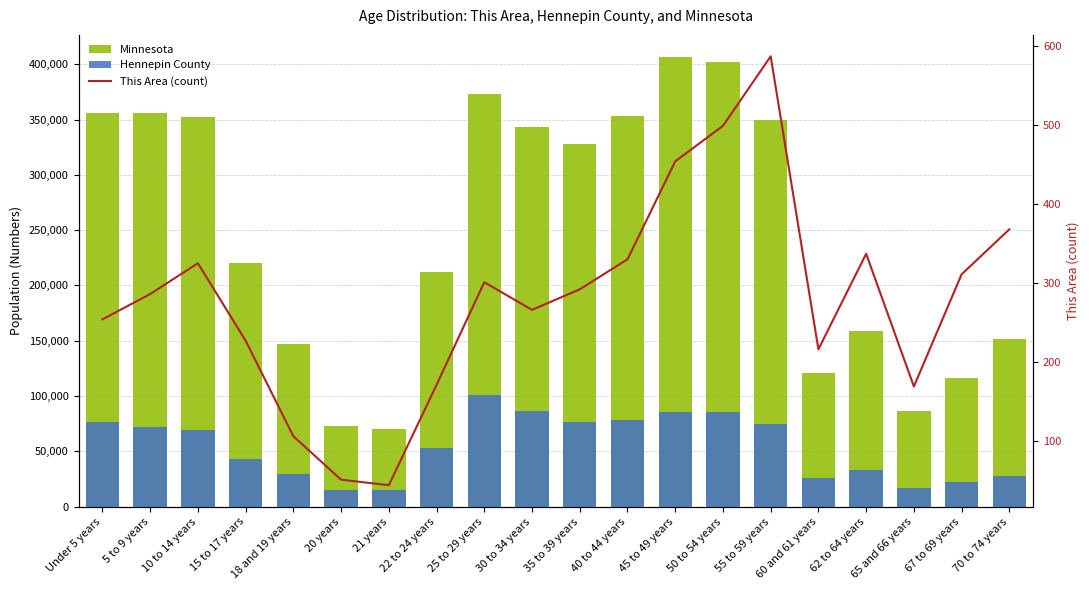

Reading right to left, what are all the values shown in this chart?

Minnesota: 70 to 74 years=151857	67 to 69 years=116412	65 and 66 years=86158	62 to 64 years=159014	60 and 61 years=120761	55 to 59 years=349589	50 to 54 years=401695	45 to 49 years=406203	40 to 44 years=352904	35 to 39 years=328190	30 to 34 years=342900	25 to 29 years=372686	22 to 24 years=212325	21 years=70594	20 years=72732	18 and 19 years=147148	15 to 17 years=220681	10 to 14 years=352342	5 to 9 years=355536	Under 5 years=355504
Hennepin County: 70 to 74 years=27836	67 to 69 years=21826	65 and 66 years=16854	62 to 64 years=33075	60 and 61 years=25830	55 to 59 years=74853	50 to 54 years=85198	45 to 49 years=85932	40 to 44 years=78108	35 to 39 years=76196	30 to 34 years=86610	25 to 29 years=100913	22 to 24 years=53462	21 years=15335	20 years=15434	18 and 19 years=29320	15 to 17 years=43352	10 to 14 years=69348	5 to 9 years=72409	Under 5 years=76236
This Area (count): 70 to 74 years=368	67 to 69 years=311	65 and 66 years=169	62 to 64 years=337	60 and 61 years=216	55 to 59 years=587	50 to 54 years=499	45 to 49 years=454	40 to 44 years=330	35 to 39 years=292	30 to 34 years=266	25 to 29 years=301	22 to 24 years=171	21 years=44	20 years=51	18 and 19 years=106	15 to 17 years=227	10 to 14 years=325	5 to 9 years=286	Under 5 years=254